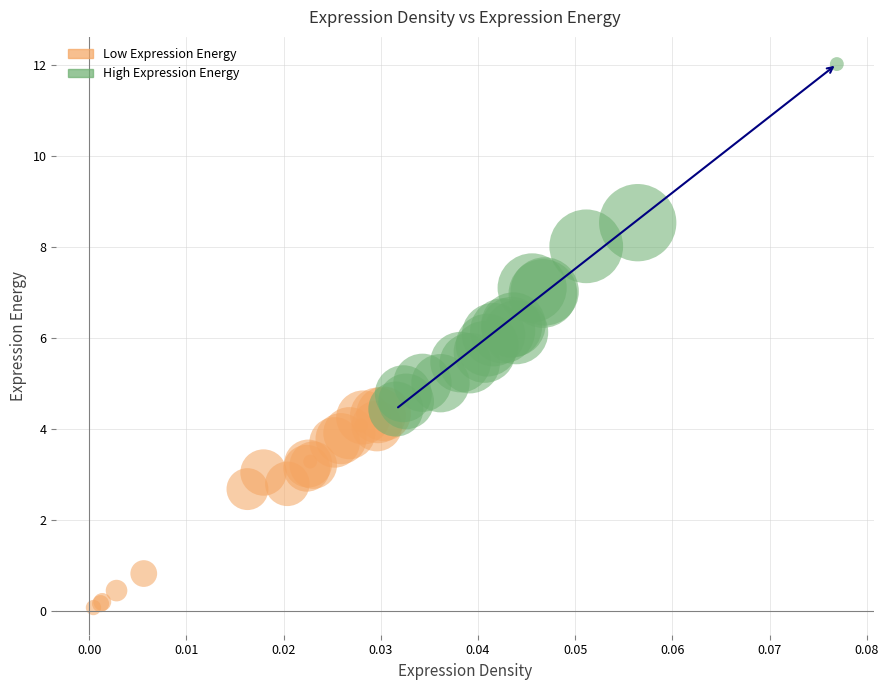

Which series reaches the maximum Y coordinate?

High Expression Energy